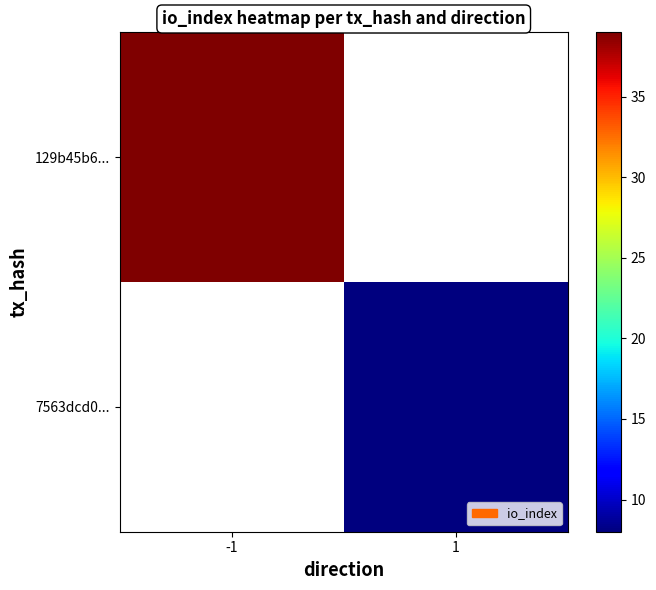

The value of 7563dcd0... at 1 is 8.0. True or false?

True